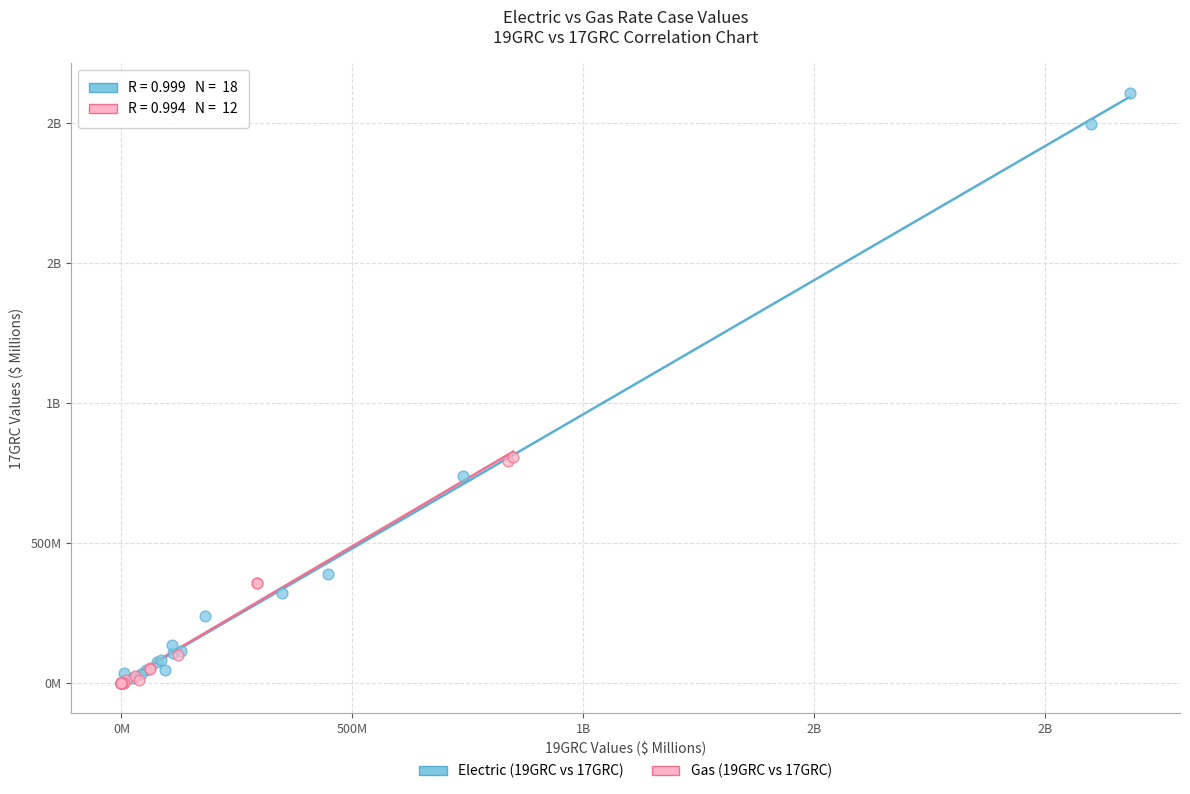

What are all the series names shown in the legend?

Electric (19GRC vs 17GRC), Gas (19GRC vs 17GRC)